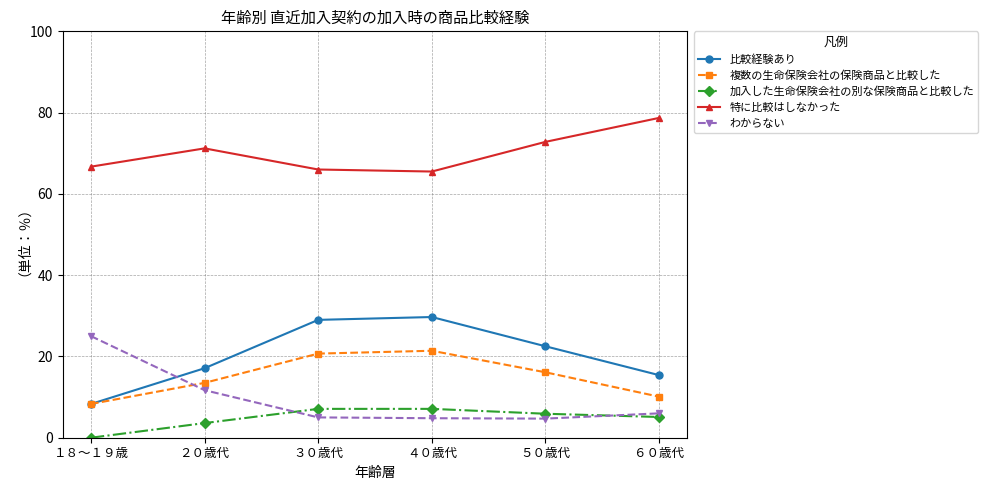

What is the sum of the 加入した生命保険会社の別な保険商品と比較した values at ５０歳代 and ３０歳代?

13.0